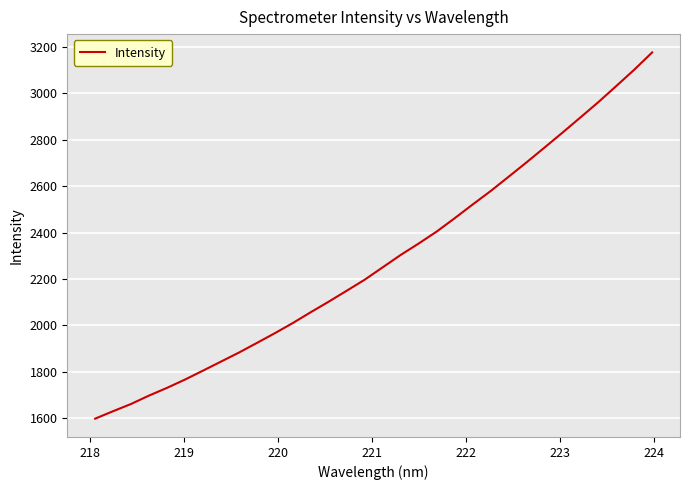

What is the maximum value shown in the chart?

3176.0